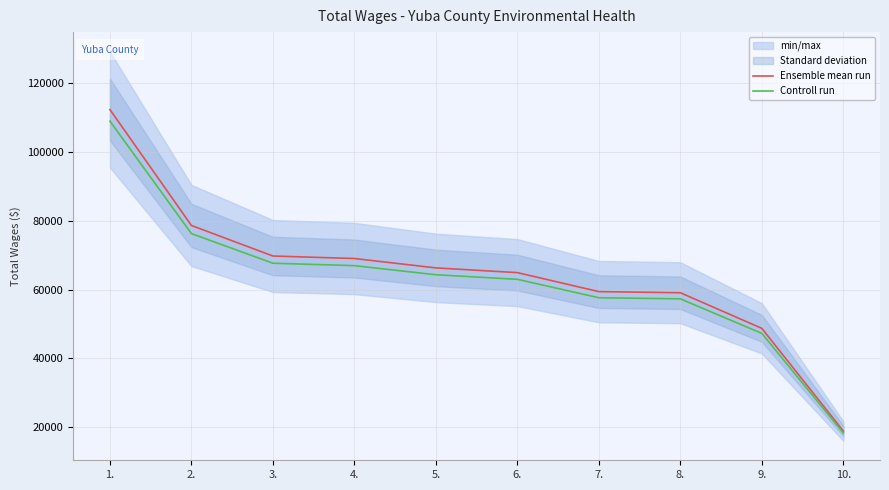

Reading left to right, extract all data points from this chart.

Ensemble mean run: 1.=112273.0	2.=78604.0	3.=69736.0	4.=69008.0	5.=66284.0	6.=64911.0	7.=59395.0	8.=59069.0	9.=48723.0	10.=18895.0
Controll run: 1.=108904.8	2.=76245.9	3.=67643.9	4.=66937.8	5.=64295.5	6.=62963.7	7.=57613.2	8.=57296.9	9.=47261.3	10.=18328.1